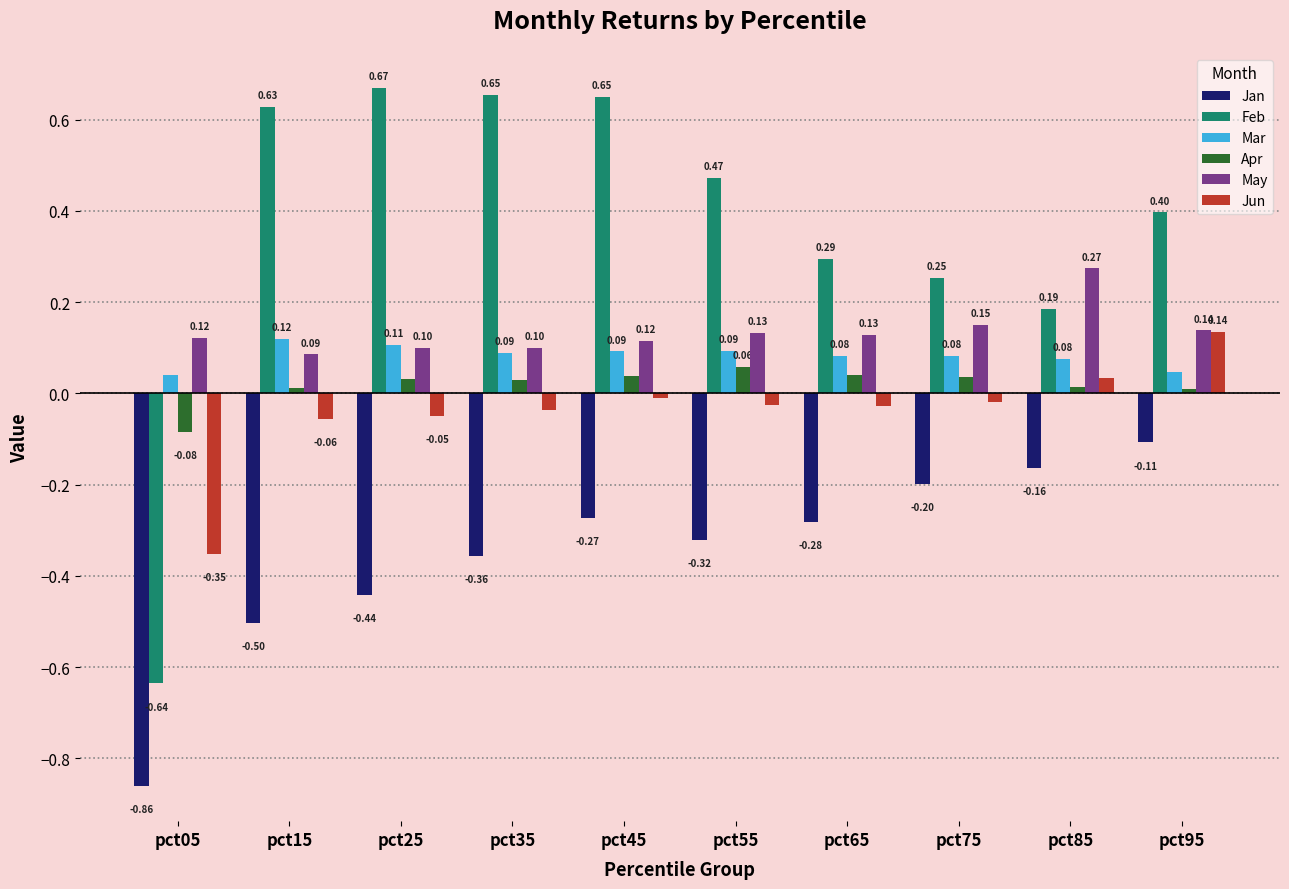

At which label is Jun closest to 0?

pct45